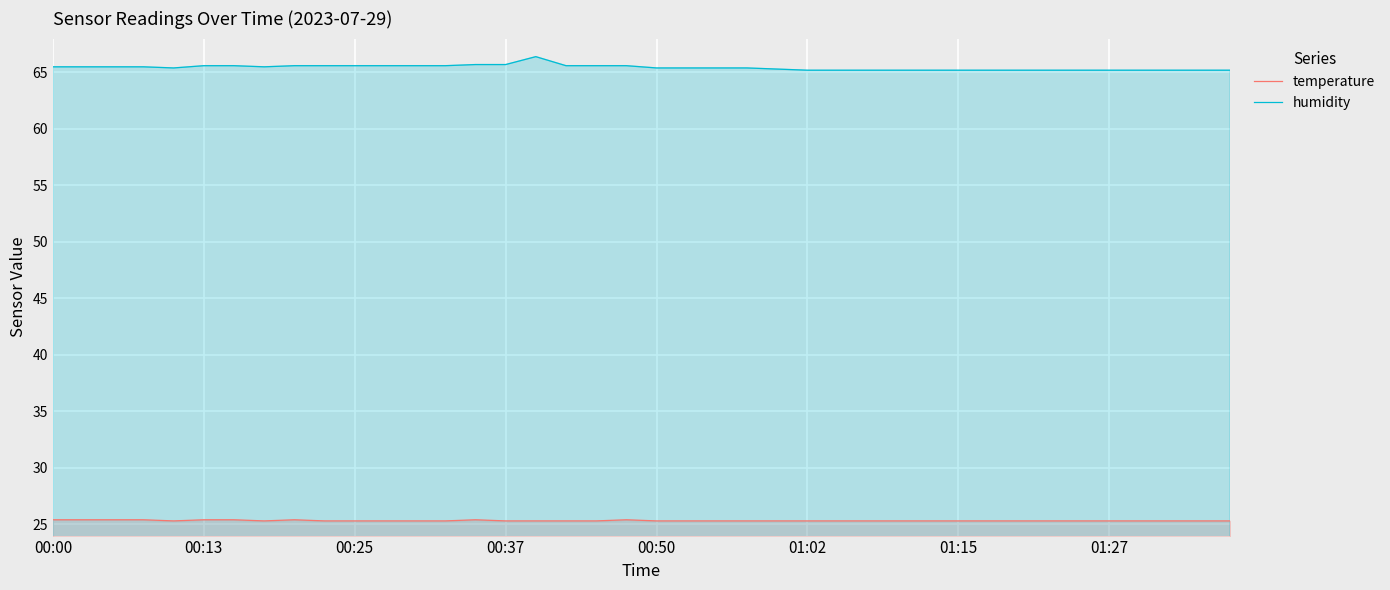

Count the humidity values in the range 65 to 66.

39